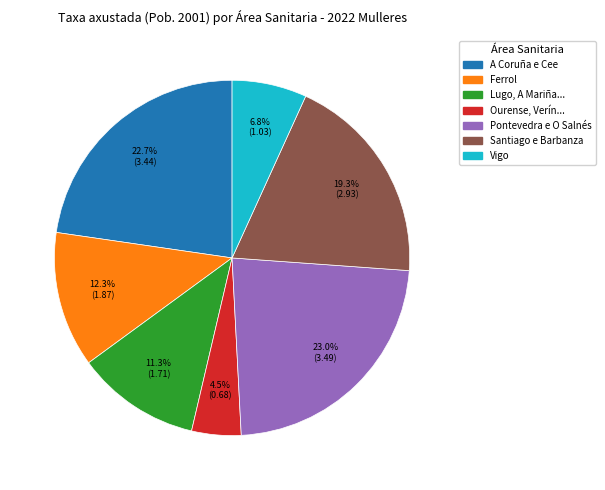

Is there a majority slice in this chart?

No